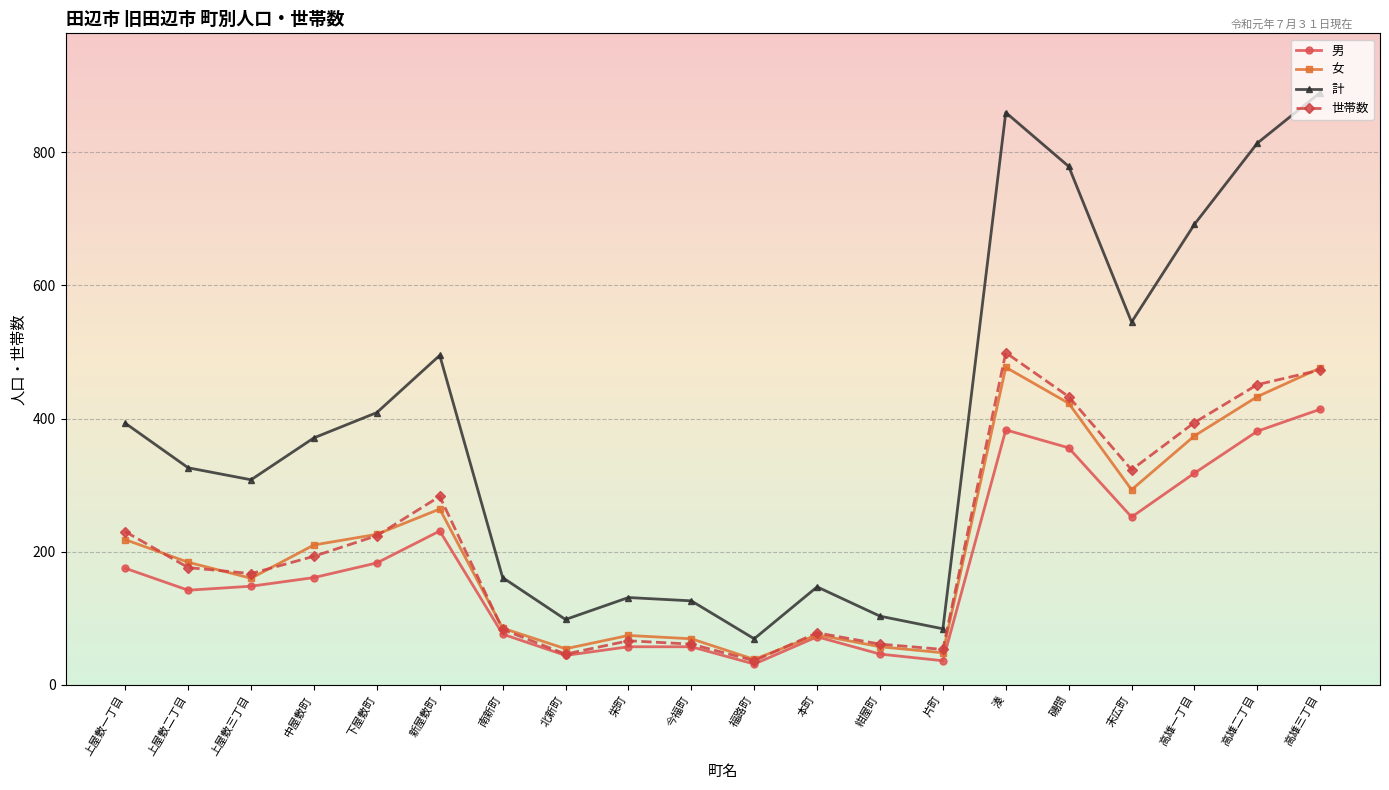

What is the maximum value for 世帯数?

499